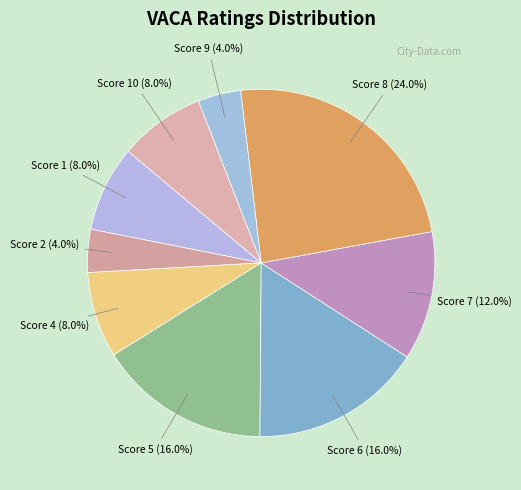

Count the number of slices in the pie.

9